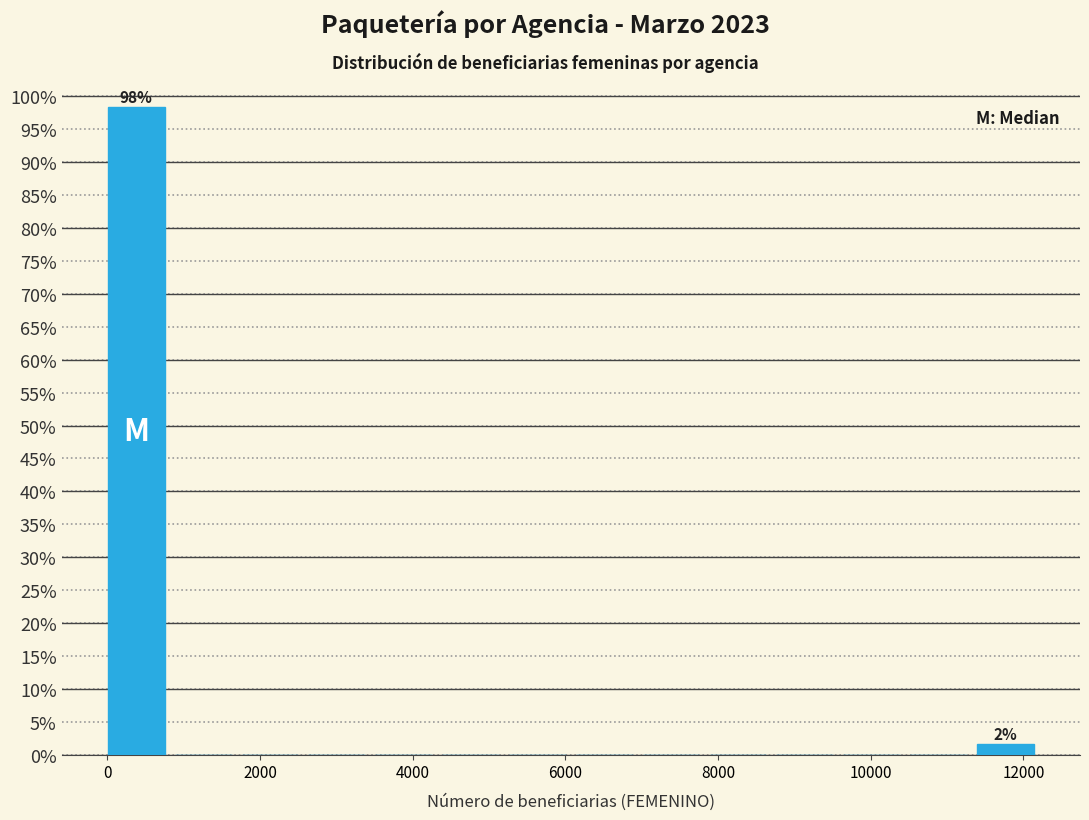

Over which range of the x-axis is the bar tallest?

0 to 800